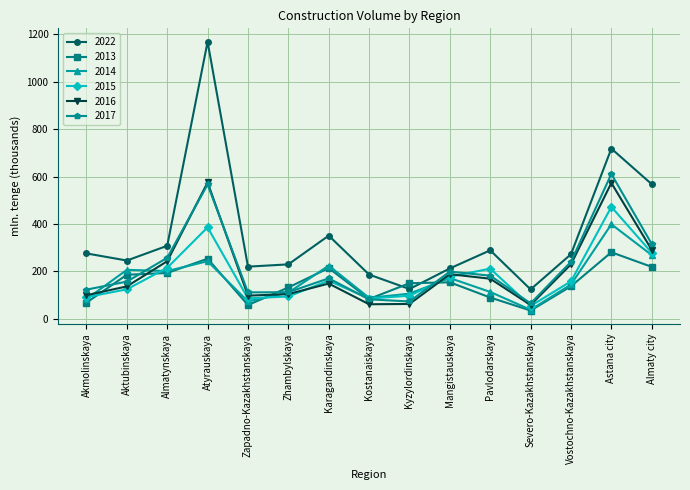

What is the maximum value for 2013?

280.9